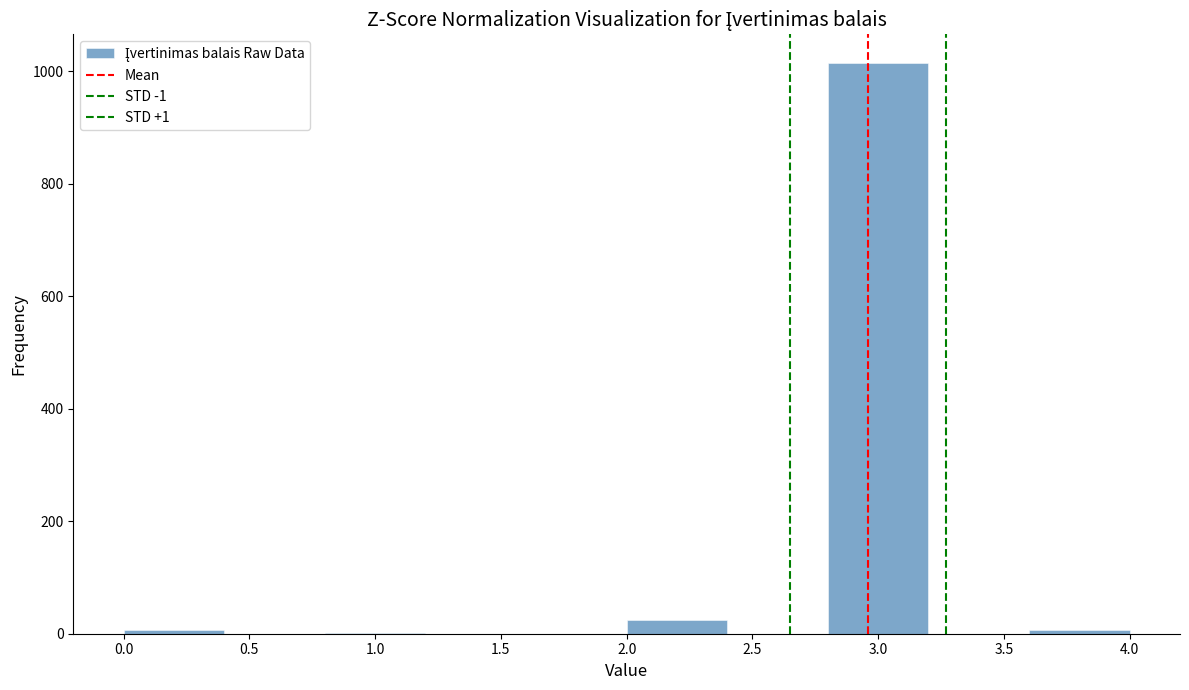

How tall is the bar that spans 2.8 to 3.2 on the x-axis? The values are not printed on the chart, so give them approximately, as read against the axis.

1020